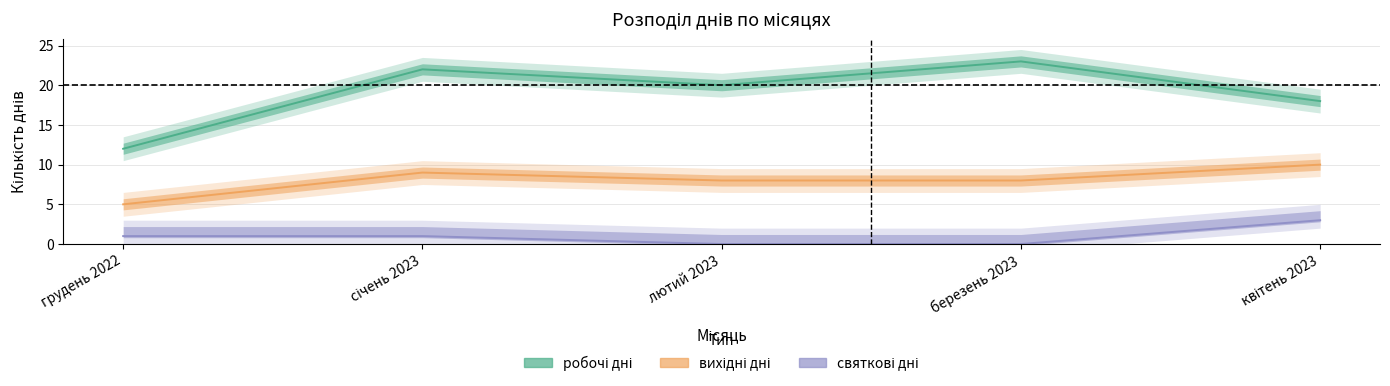

True or false: вихідні дні and святкові дні intersect in this chart.

False